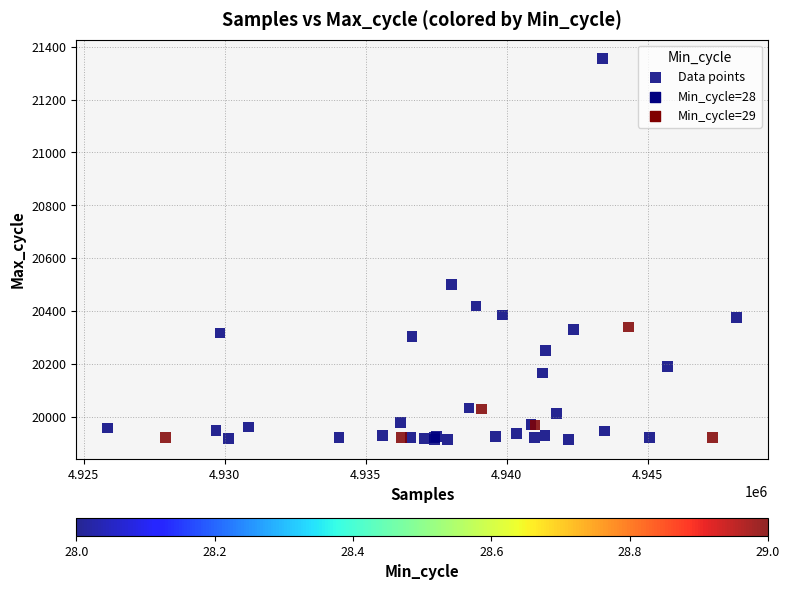

What Y value in the scatter plot is closest to 20634?

20499